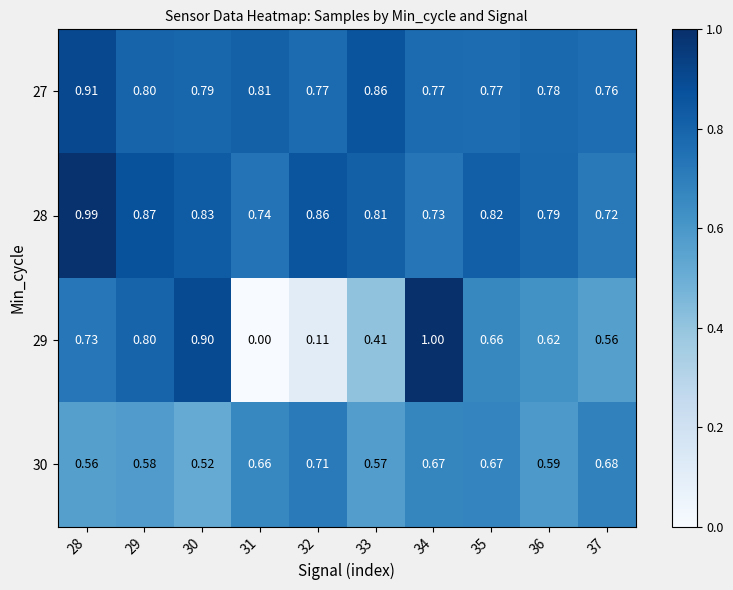

Is the value of 28 at 37 greater than the value of 29 at 37?

Yes